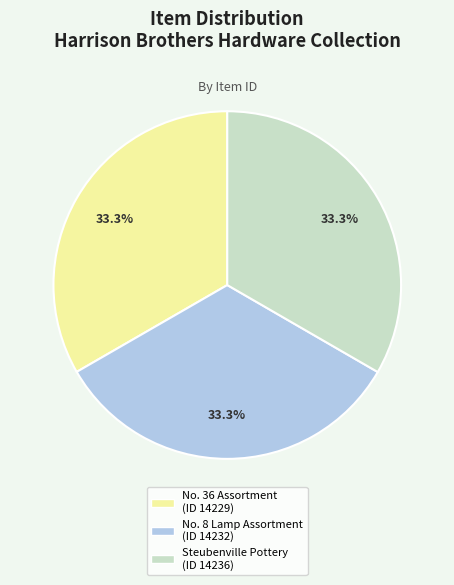

Approximately how many times larger is the value at No. 8 Lamp Assortment (ID 14232) compared to Steubenville Pottery (ID 14236)?

1.0